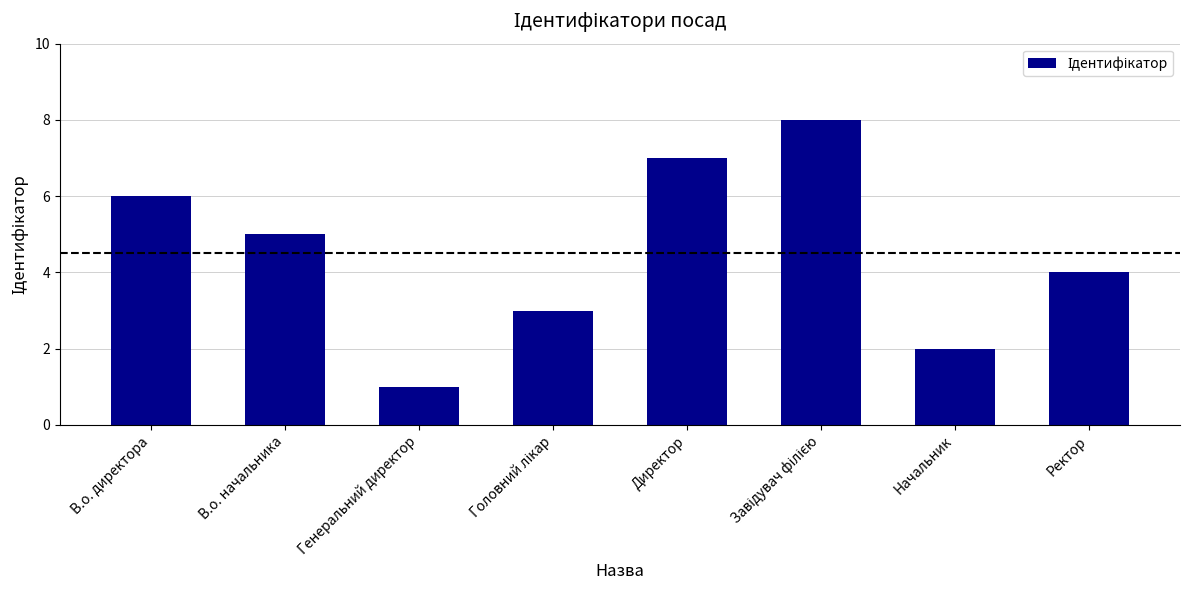

Does the chart contain any negative values?

No